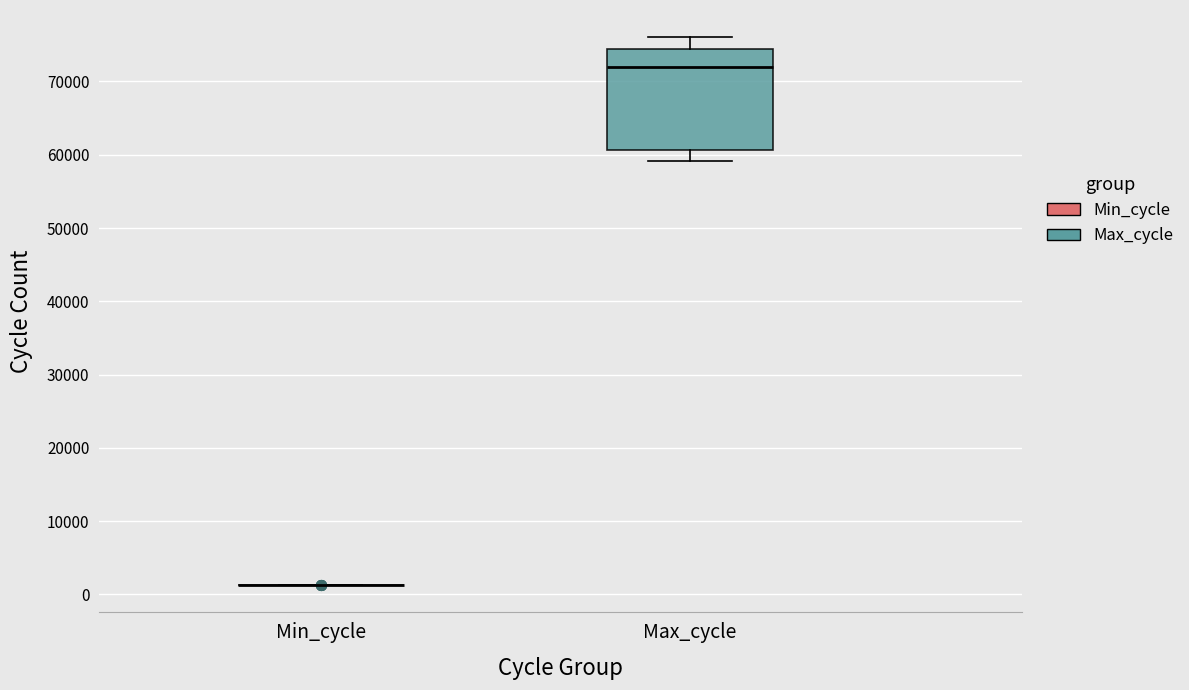

Reading left to right, read every box against the y-axis: the position of its median line, the range the box covers, and the ends of its whiskers. The values are not printed on the chart, so give them approximately, as read against the axis.

Min_cycle: box collapsed to a line at 1000, whiskers 1000 to 1000
Max_cycle: median 72000, box 61000 to 74000, whiskers 59000 to 76000